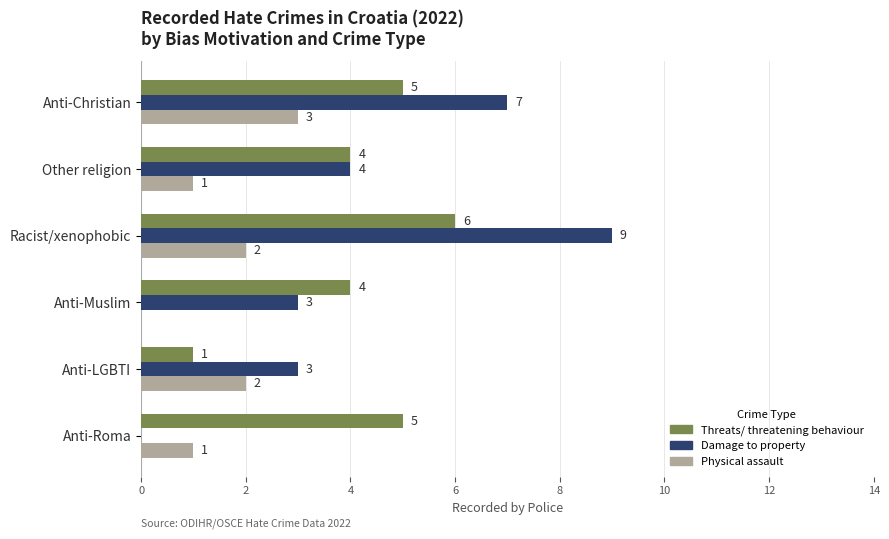

What is the total value across all series at Other religion?

9